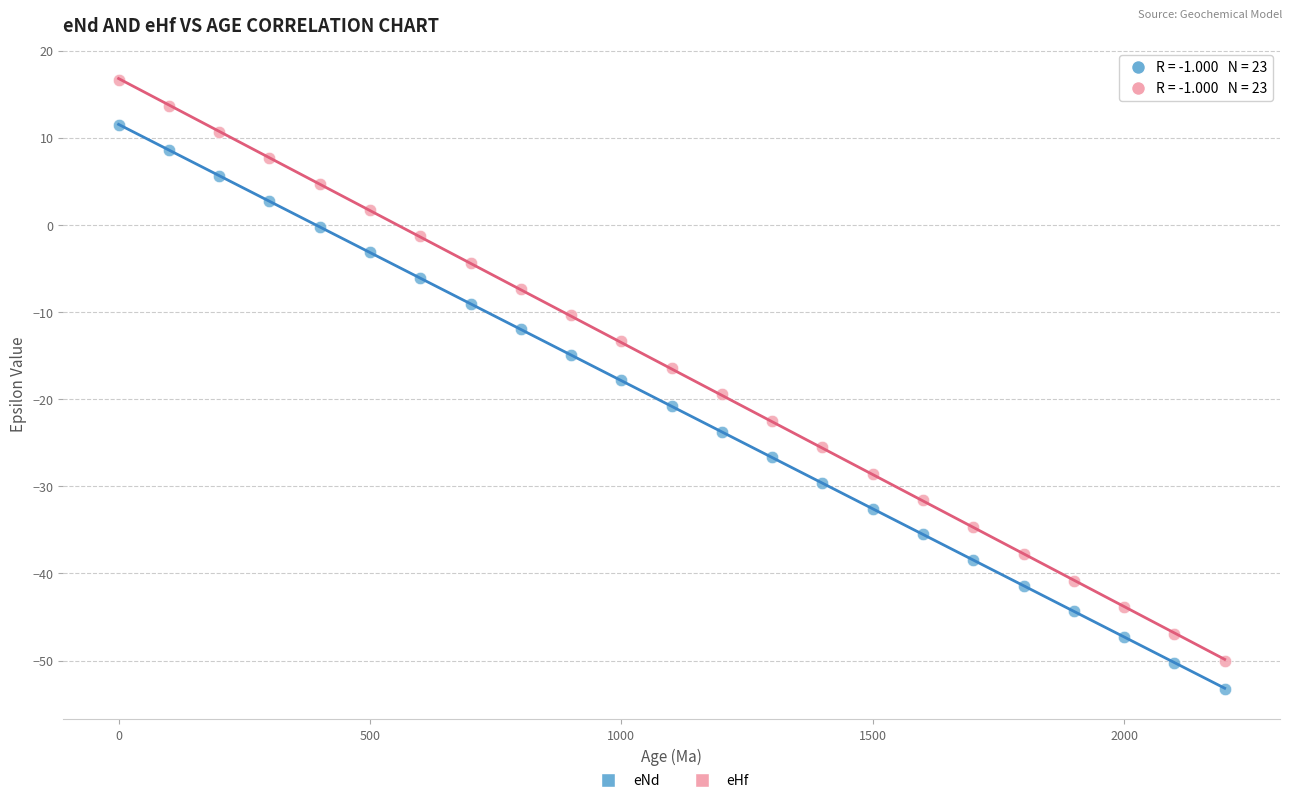

Which series reaches the maximum Y coordinate?

eHf